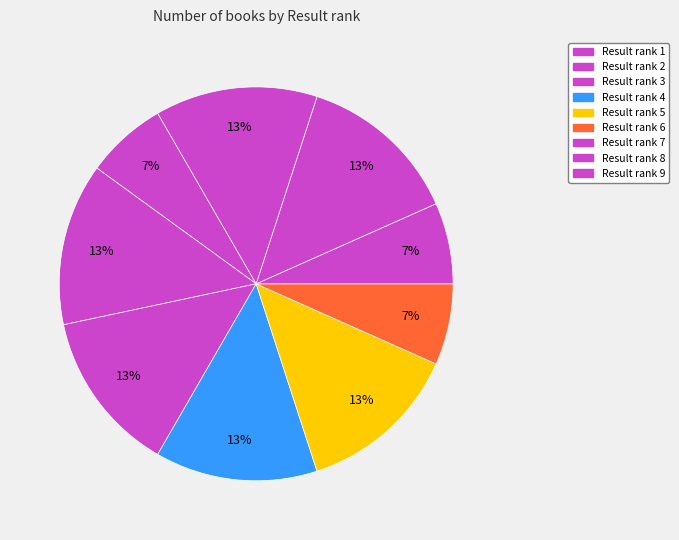

Count the number of slices in the pie.

9